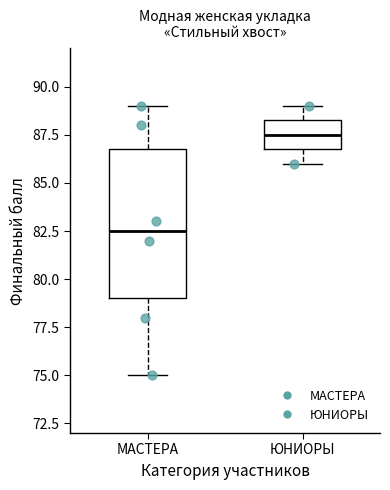

Where does the median line of the box for ЮНИОРЫ sit on the y-axis? The values are not printed on the chart, so give them approximately, as read against the axis.

87.5